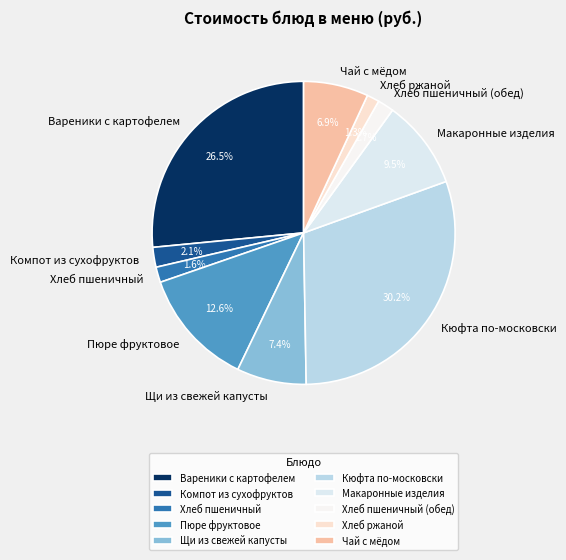

Combined, what portion of the pie is Компот из сухофруктов and Макаронные изделия?

11.6%